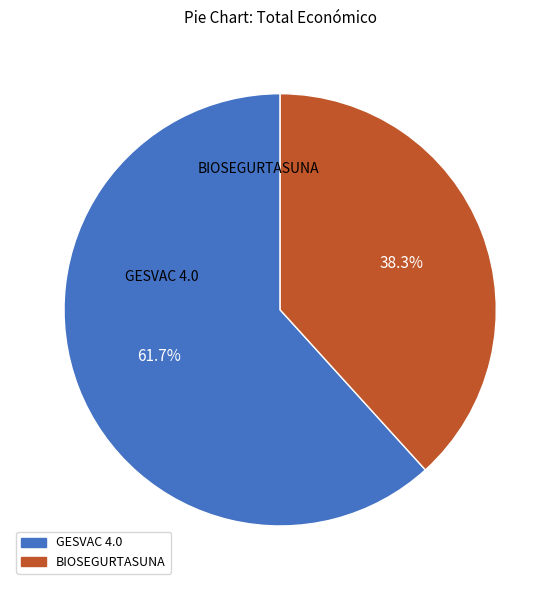

Do BIOSEGURTASUNA and GESVAC 4.0 together represent more than half of the pie?

Yes